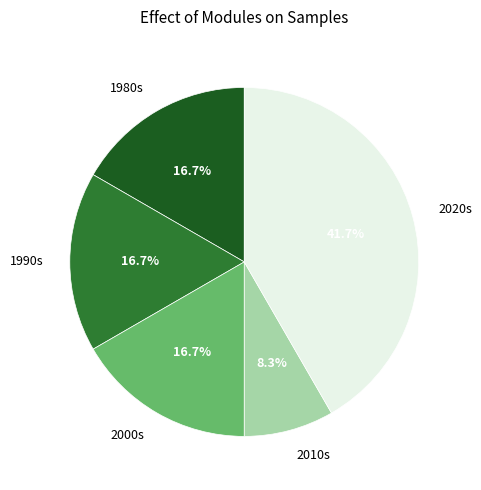

Does any single category account for the majority?

No